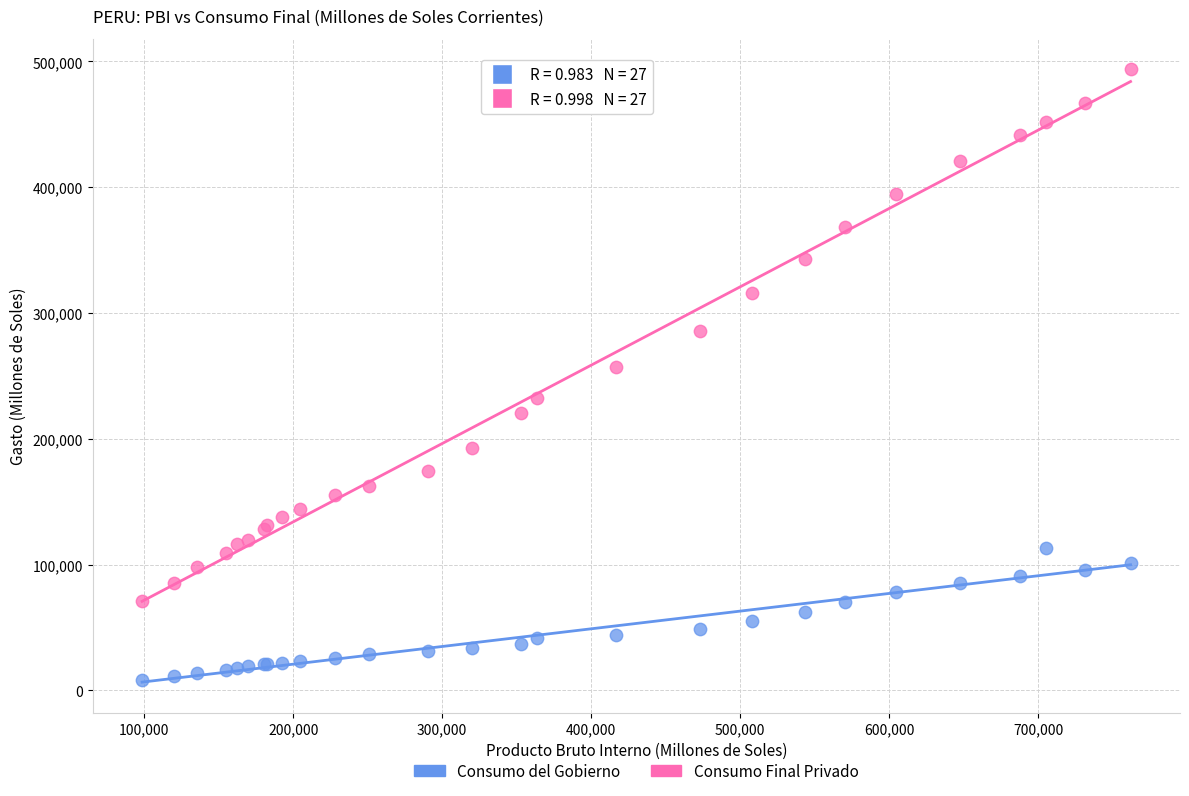

Which series contains the lowest Y value?

Consumo del Gobierno